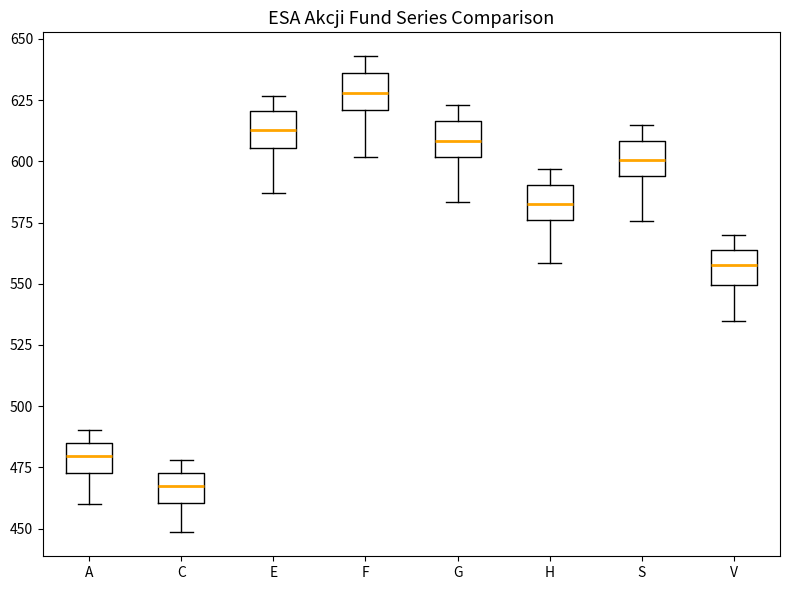

Reading left to right, read every box against the y-axis: the position of its median line, the range the box covers, and the ends of its whiskers. The values are not printed on the chart, so give them approximately, as read against the axis.

A: median 480, box 475 to 485, whiskers 460 to 490
C: median 470, box 460 to 475, whiskers 450 to 480
E: median 615, box 605 to 620, whiskers 585 to 625
F: median 630, box 620 to 635, whiskers 600 to 645
G: median 610, box 600 to 615, whiskers 585 to 625
H: median 585, box 575 to 590, whiskers 560 to 595
S: median 600, box 595 to 610, whiskers 575 to 615
V: median 560, box 550 to 565, whiskers 535 to 570